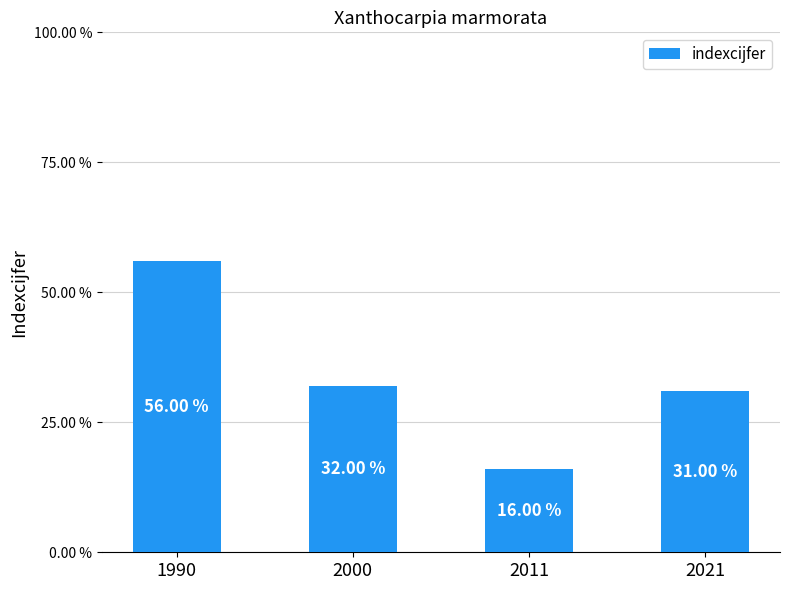

Which has a higher value, 1990 or 2000?

1990